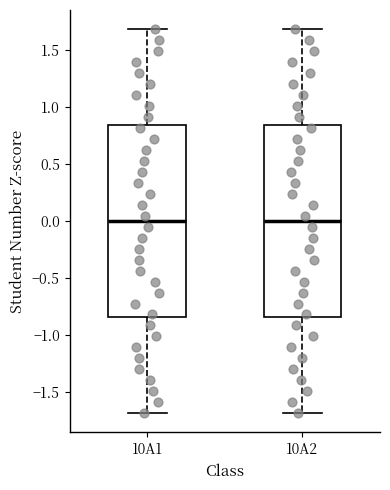

Reading left to right, read every box against the y-axis: the position of its median line, the range the box covers, and the ends of its whiskers. The values are not printed on the chart, so give them approximately, as read against the axis.

10A1: median 0.00, box -0.85 to 0.85, whiskers -1.70 to 1.70
10A2: median 0.00, box -0.85 to 0.85, whiskers -1.70 to 1.70